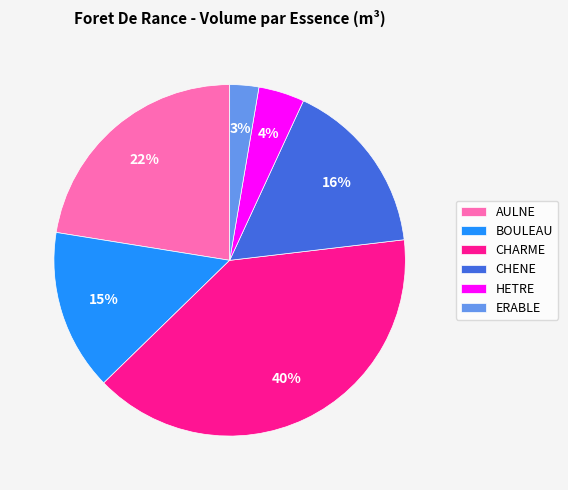

Does any single category account for the majority?

No